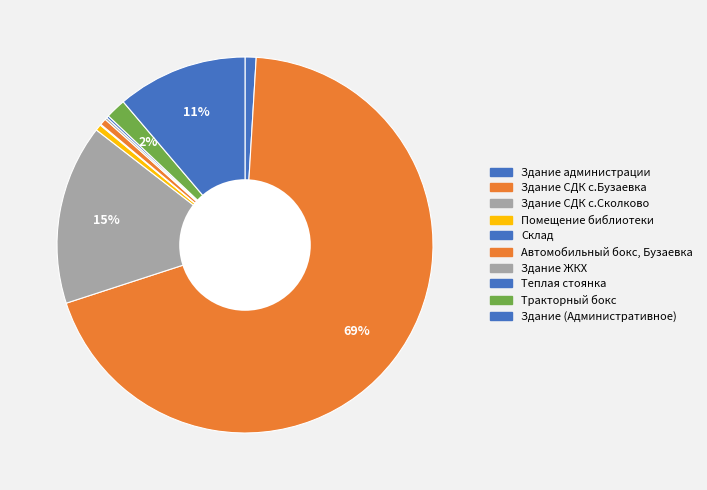

Do Здание (Административное) and Склад together represent more than half of the pie?

No